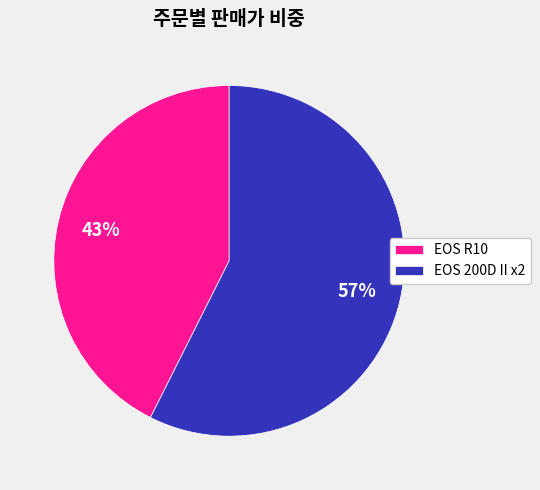

The EOS R10 slice represents 43% of the pie. True or false?

True